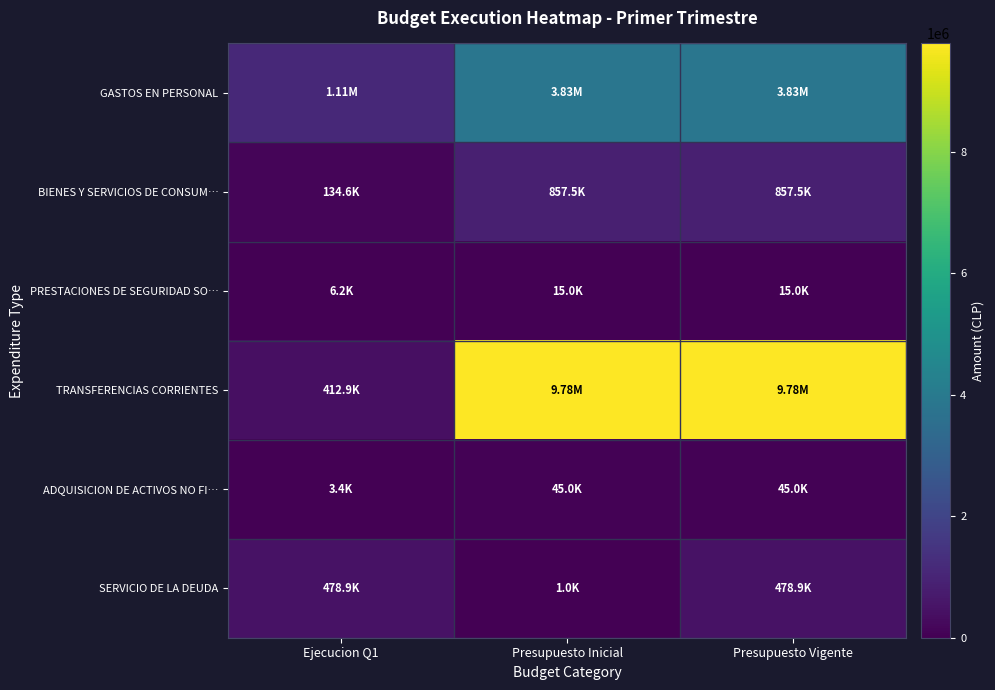

How many series are shown in this chart?

6